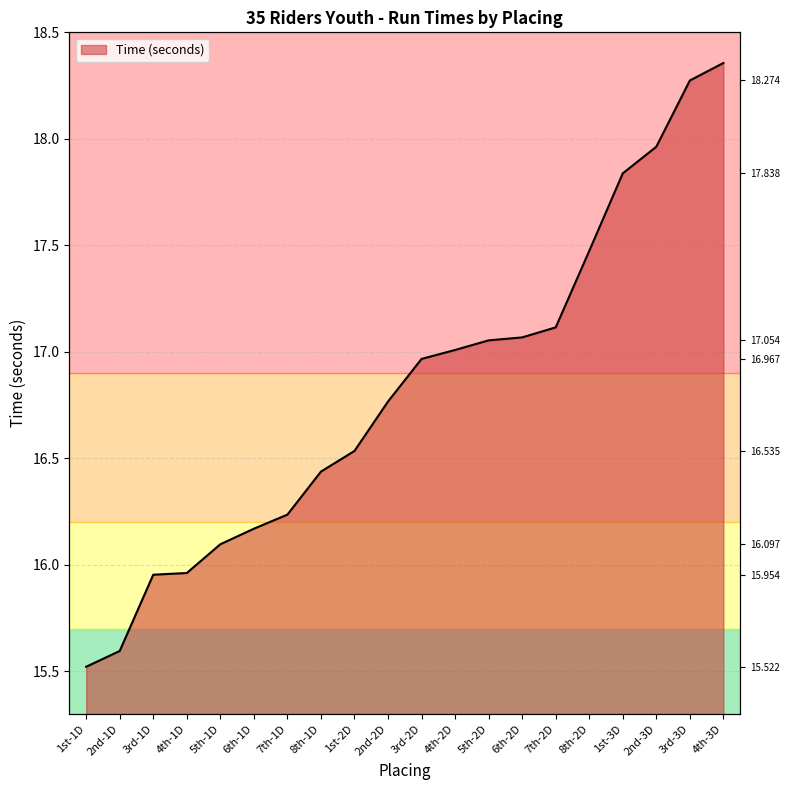

Reading left to right, what are all the values shown in this chart?

15.5	15.6	16.0	16.0	16.1	16.2	16.2	16.4	16.5	16.8	17.0	17.0	17.1	17.1	17.1	17.5	17.8	18.0	18.3	18.4